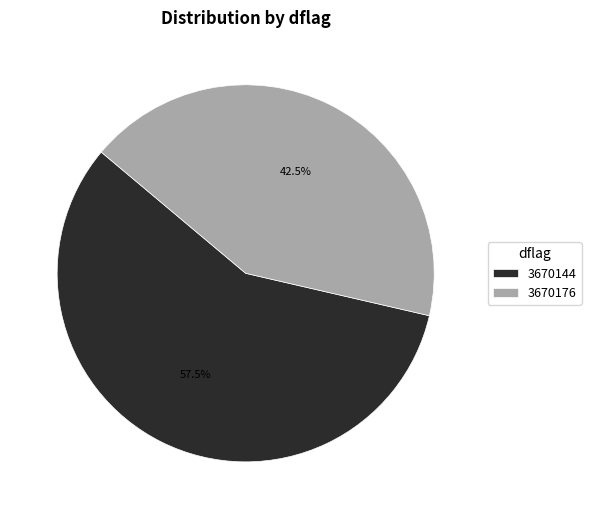

Count the number of slices in the pie.

2